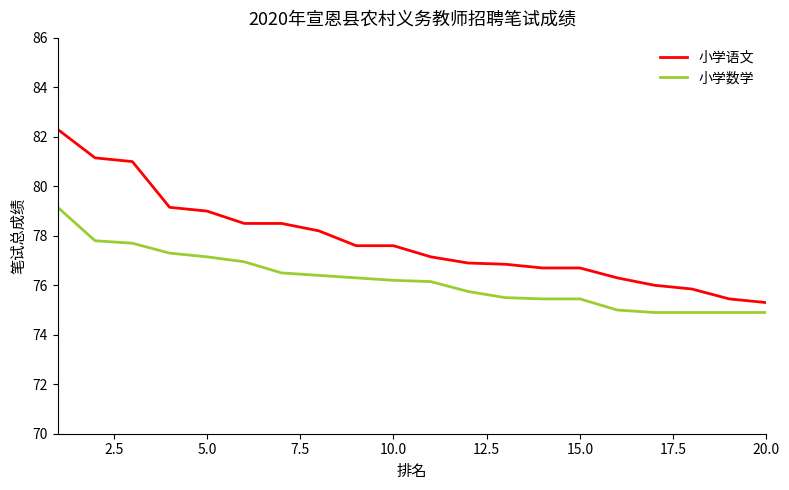

What is the difference between the maximum and minimum values in the 小学语文 series?

7.0